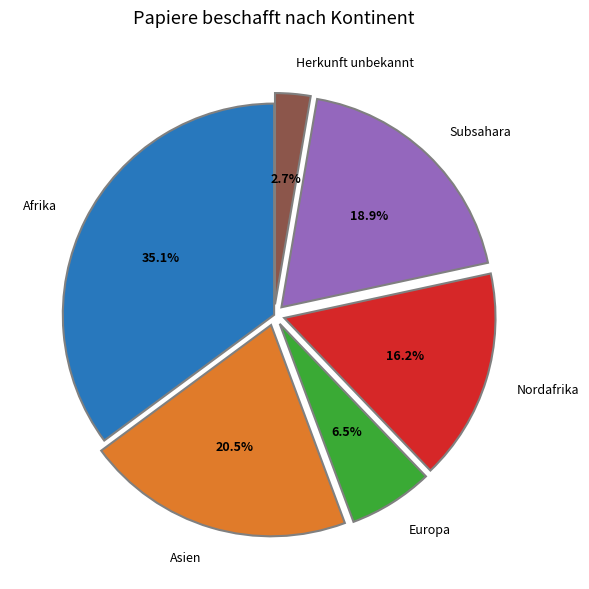

What is the ratio of the value at Europa to the value at Afrika?

0.2